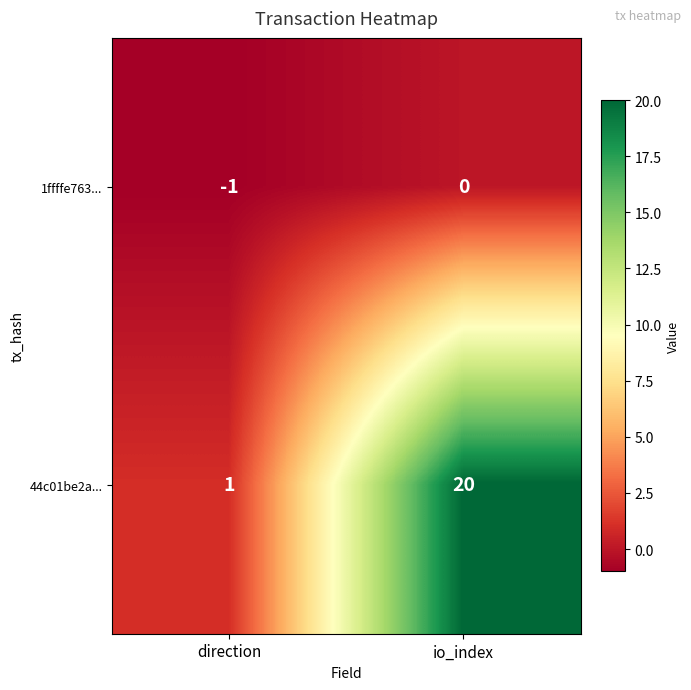

Reading right to left, what are all the values shown in this chart?

1ffffe763...: 0	-1
44c01be2a...: 20	1